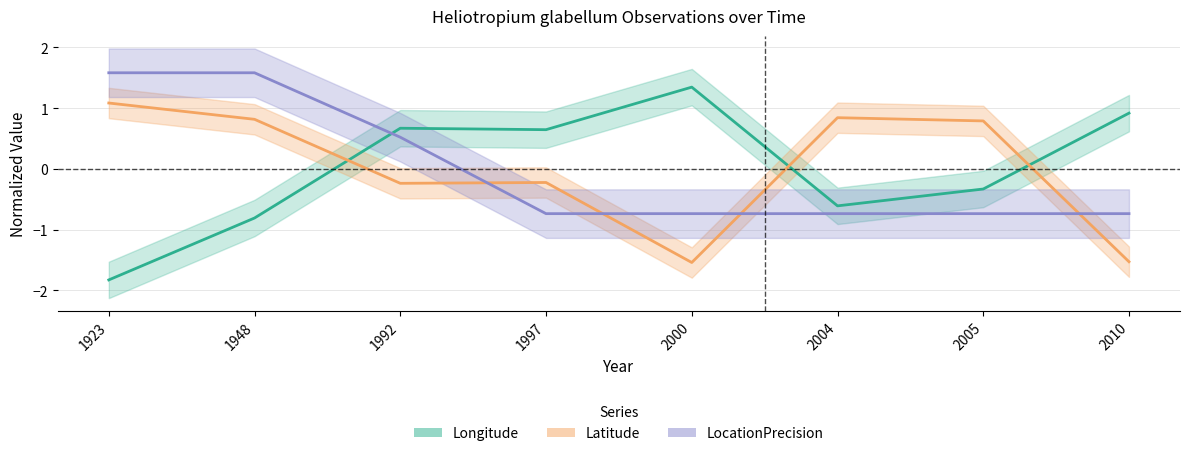

After their last crossing, which series has the higher values: Latitude or Longitude?

Longitude